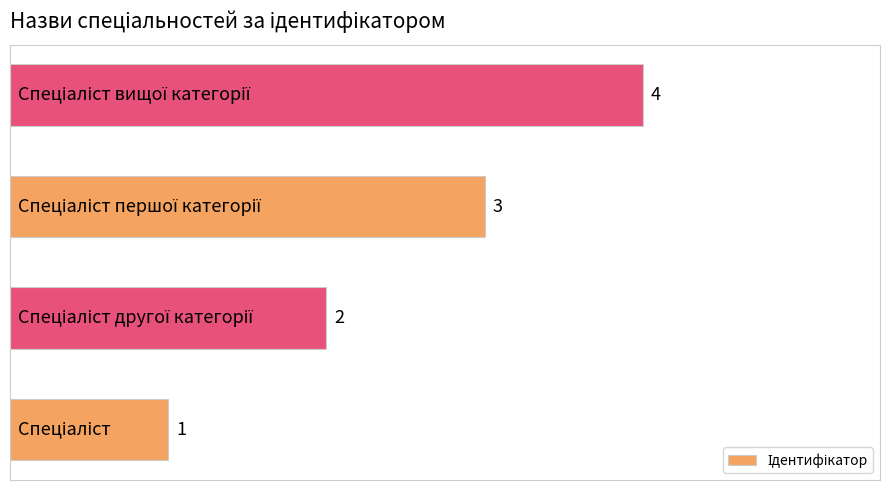

How many bars are there in total?

4